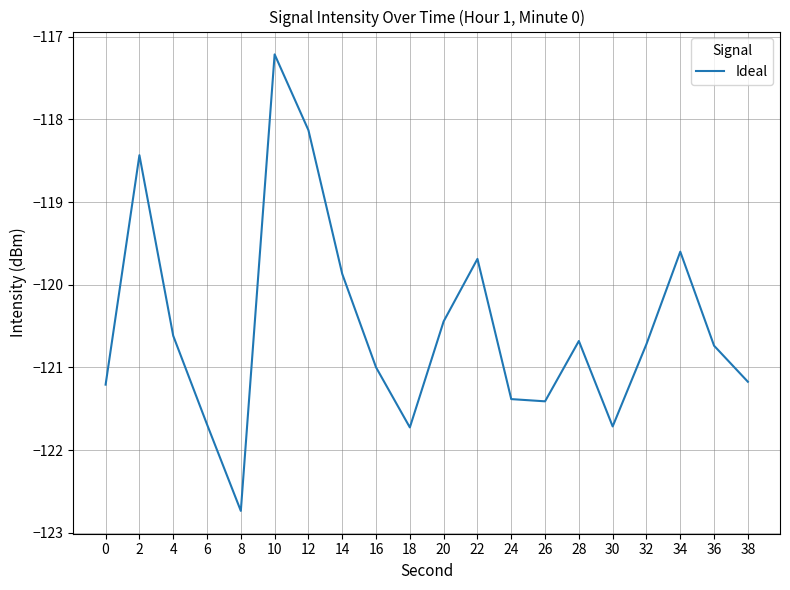

What is the sum of the values at 22 and 20?

-240.1